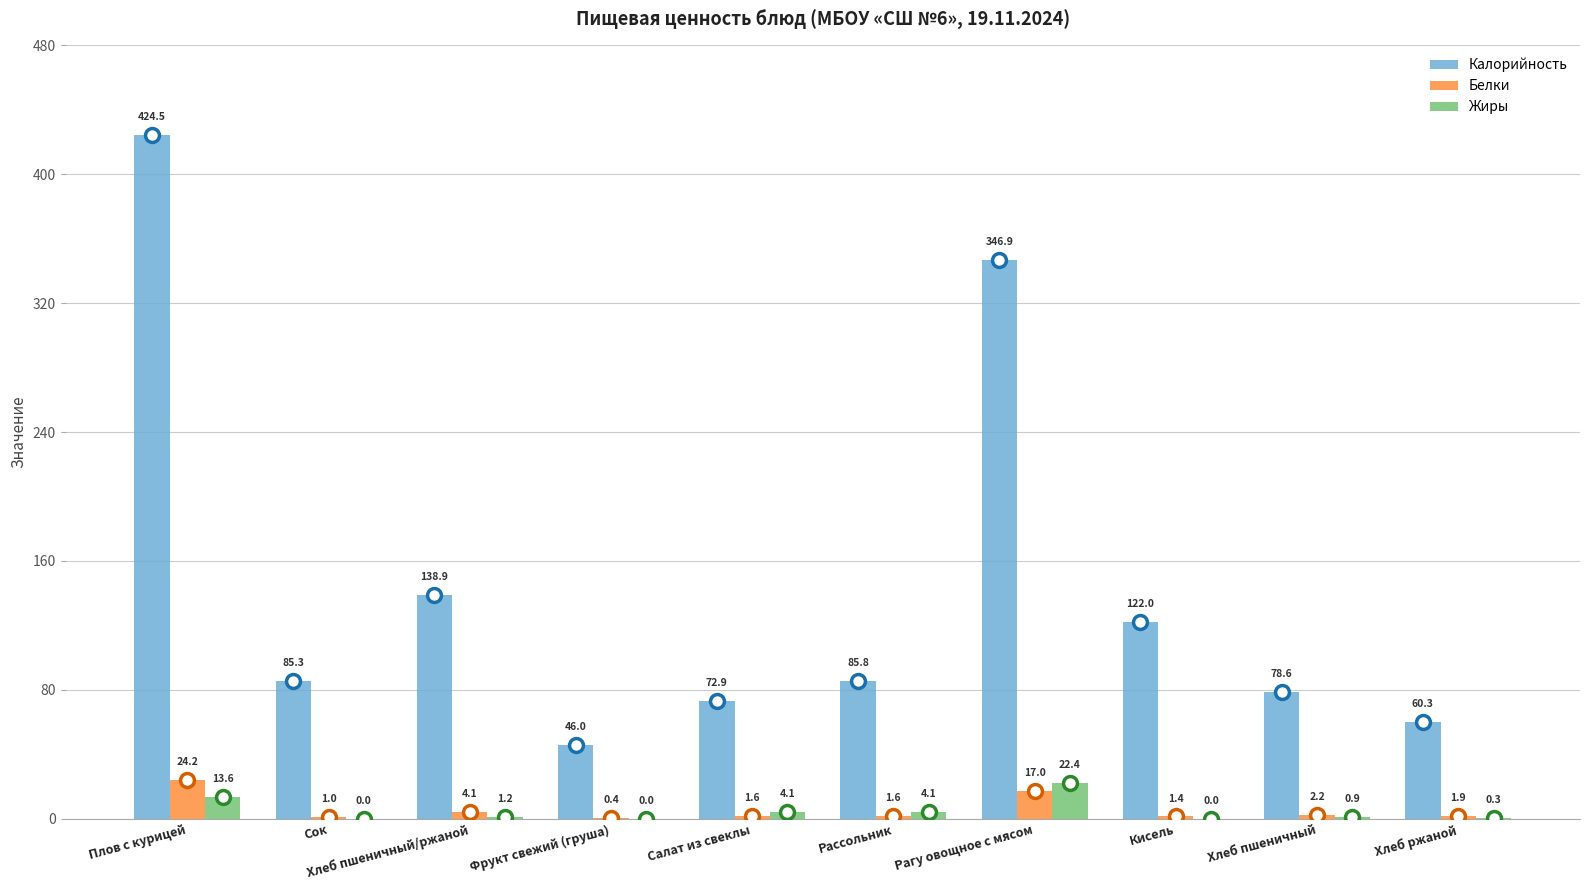

What is the difference between the Белки values at Хлеб ржаной and Салат из свеклы?

0.2